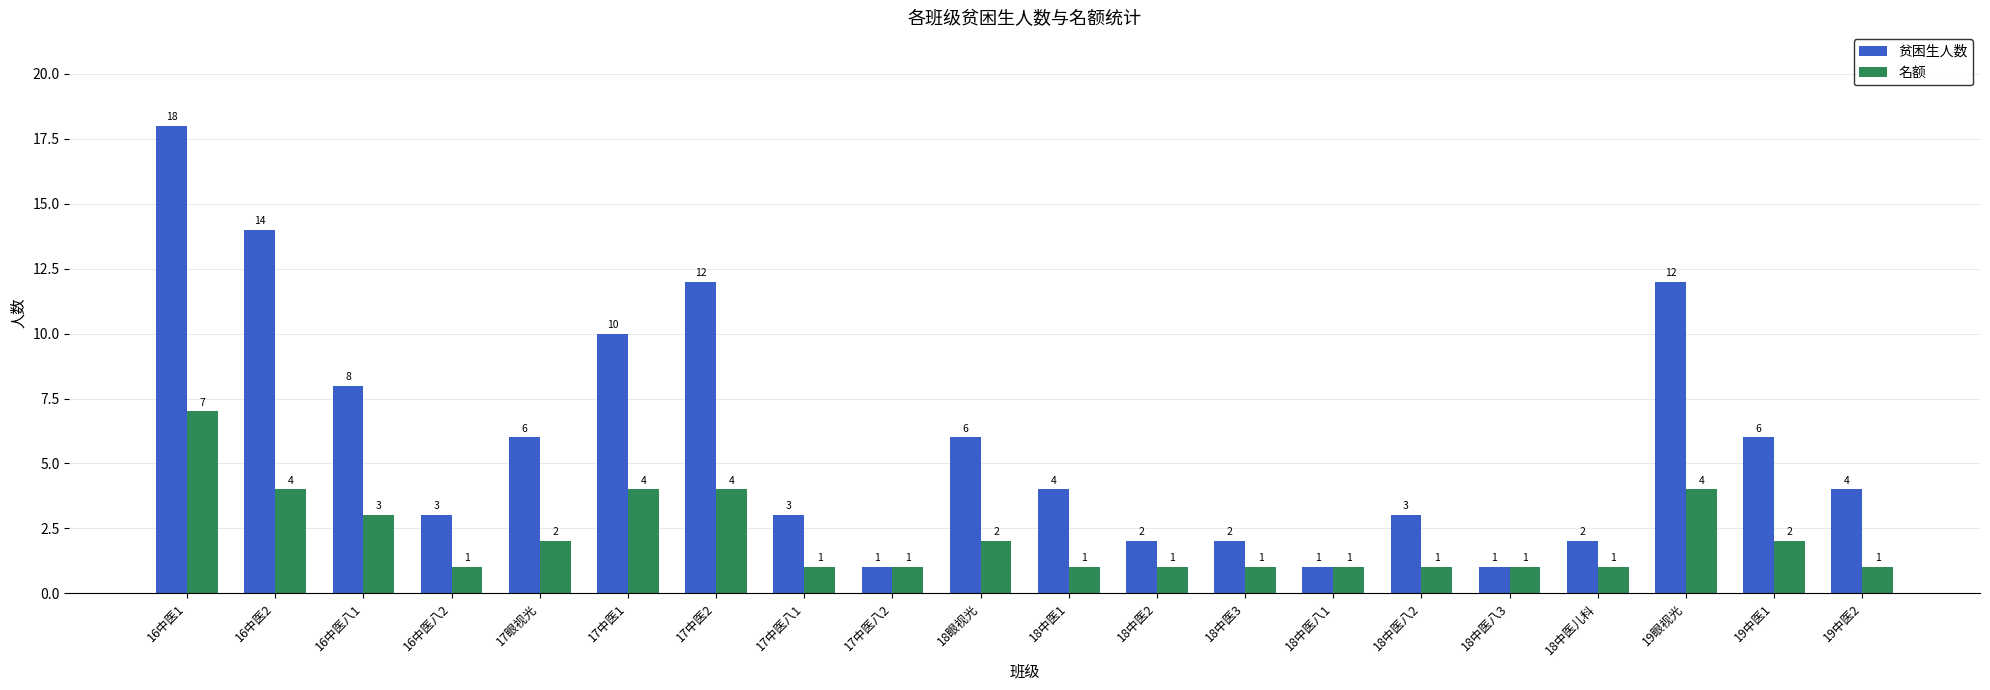

True or false: 名额 has a value of 0 at 17眼视光.

False